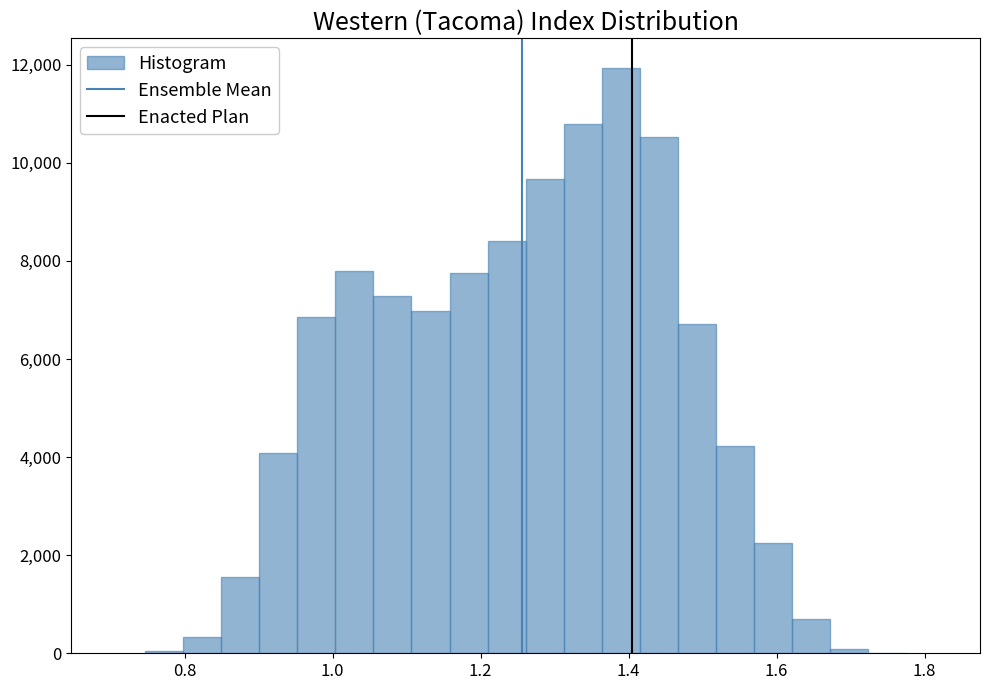

Read against the x-axis, roughly where is the centre of the tallest bar?

1.38